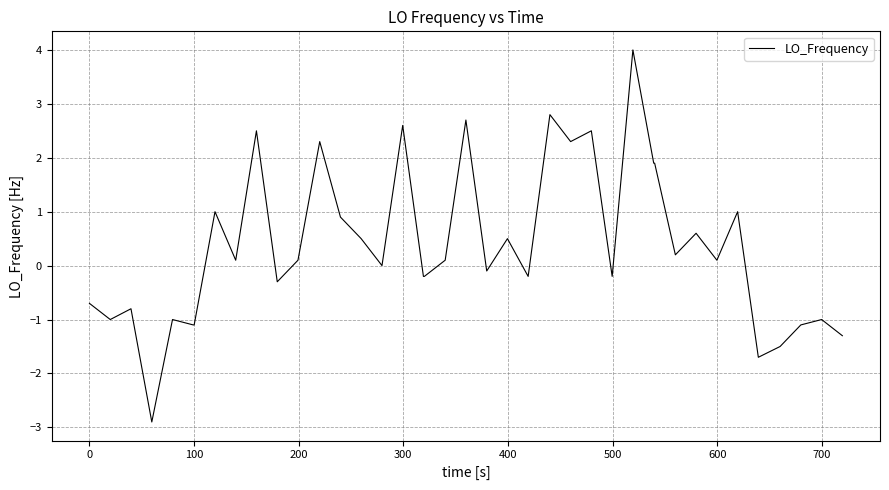

What is the maximum value shown in the chart?

4.0